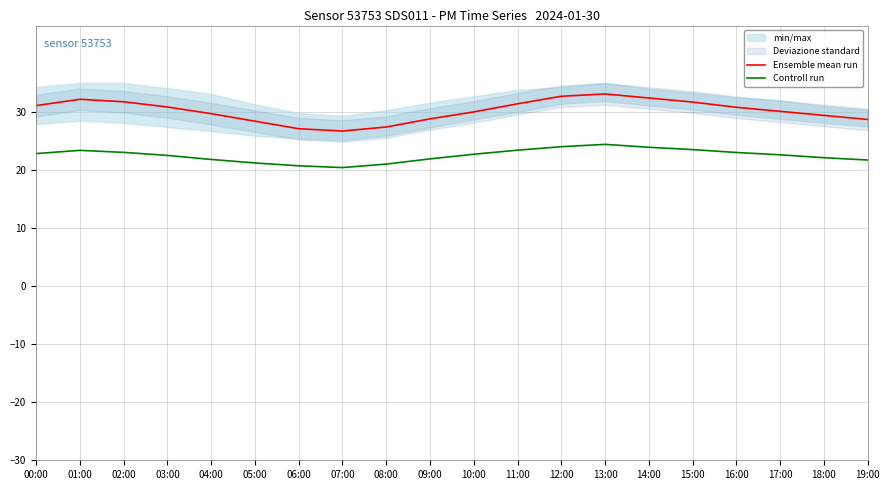

True or false: Ensemble mean run and Controll run intersect in this chart.

False